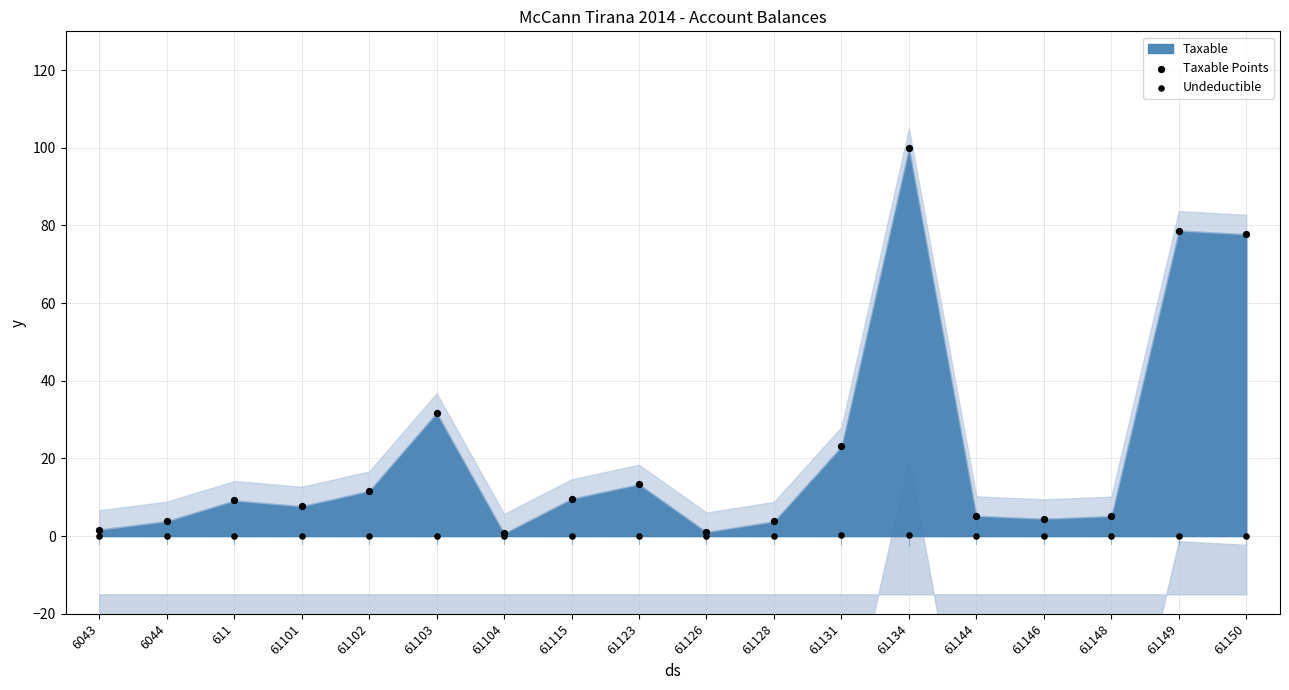

Which series reaches the minimum Y coordinate?

Undeductible